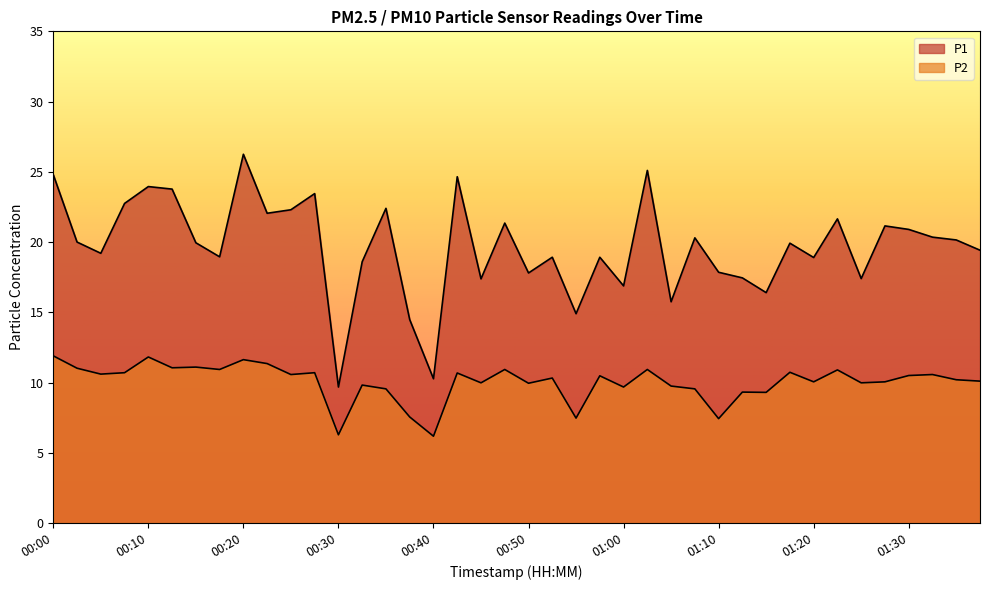

What is the difference between the maximum and minimum values in the P1 series?

16.6